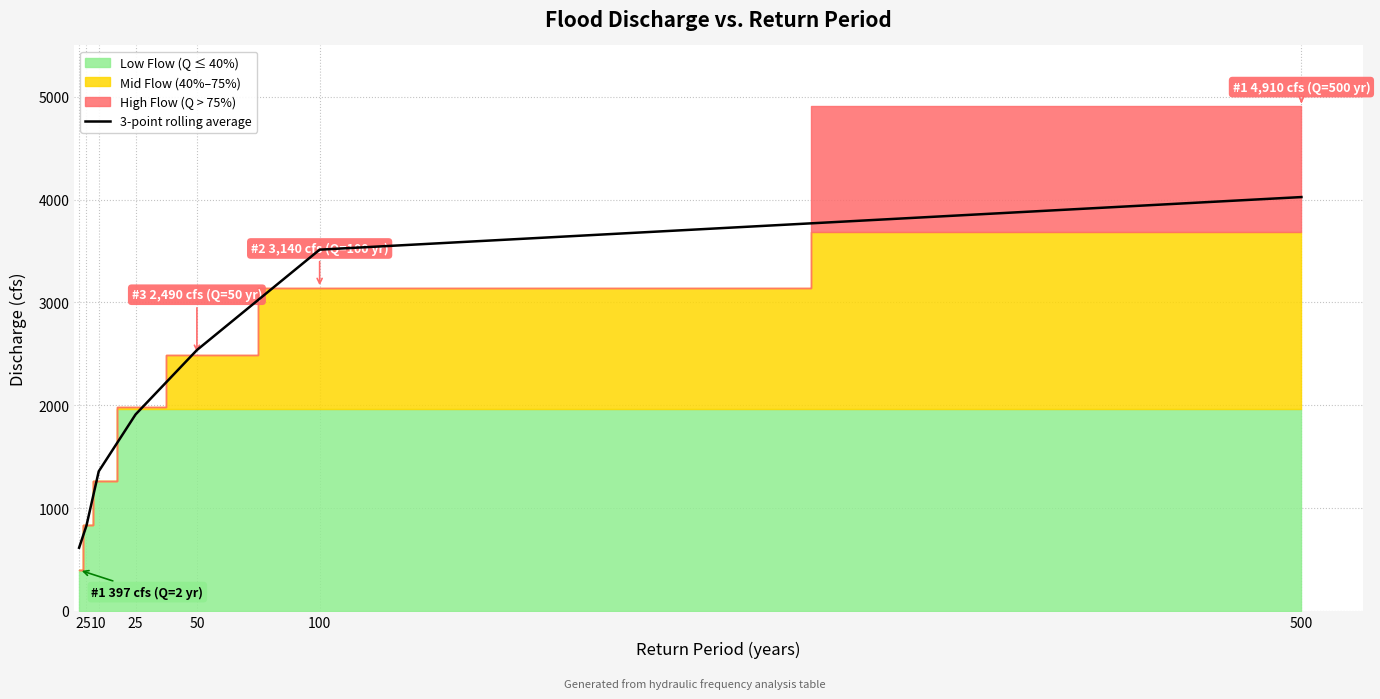

Which category has the highest value across all series?

500